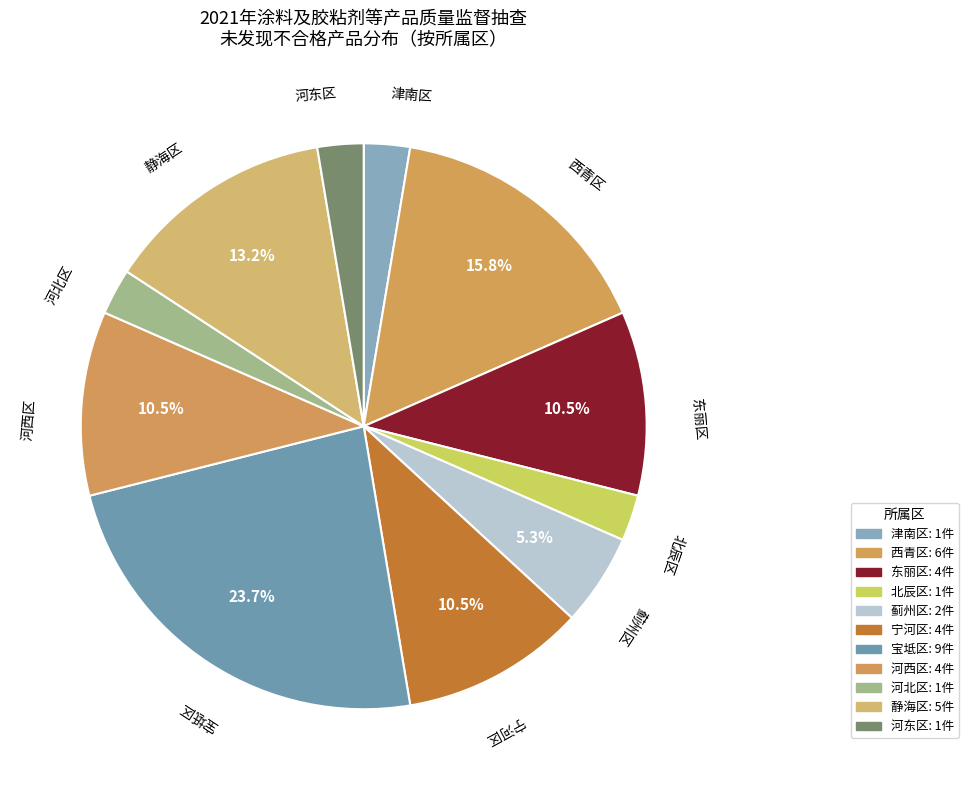

Do 西青区 and 北辰区 together represent more than half of the pie?

No